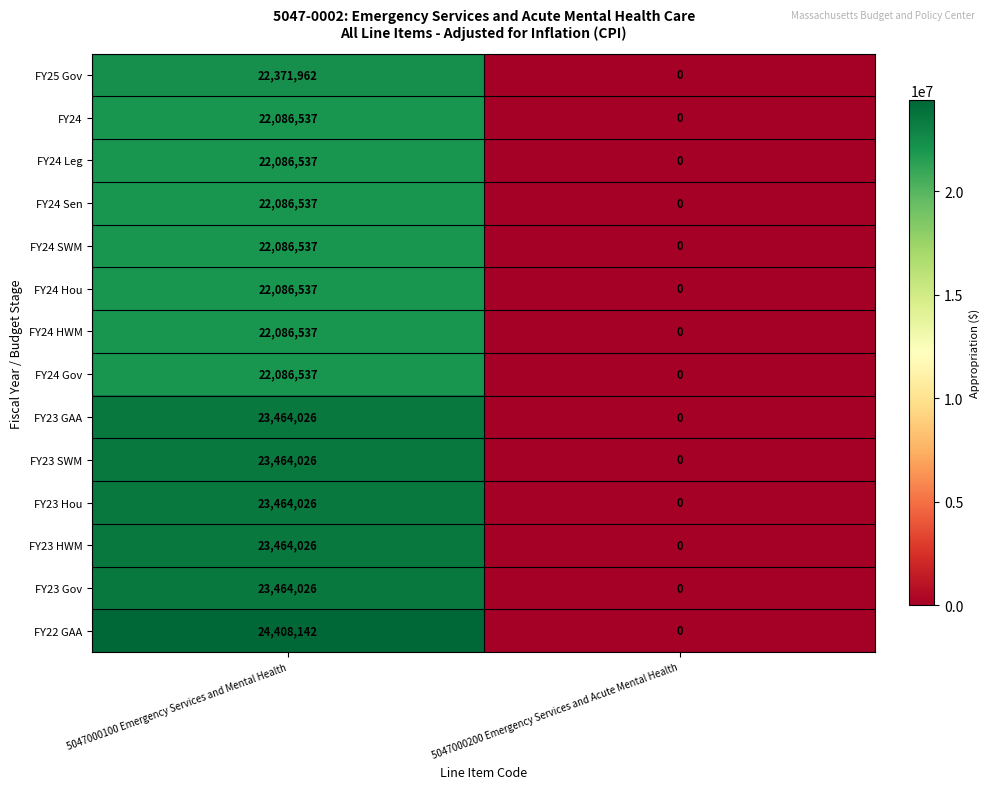

The FY24 Leg series shows 10509812 at 5047000200 Emergency Services and Acute Mental Health. True or false?

False